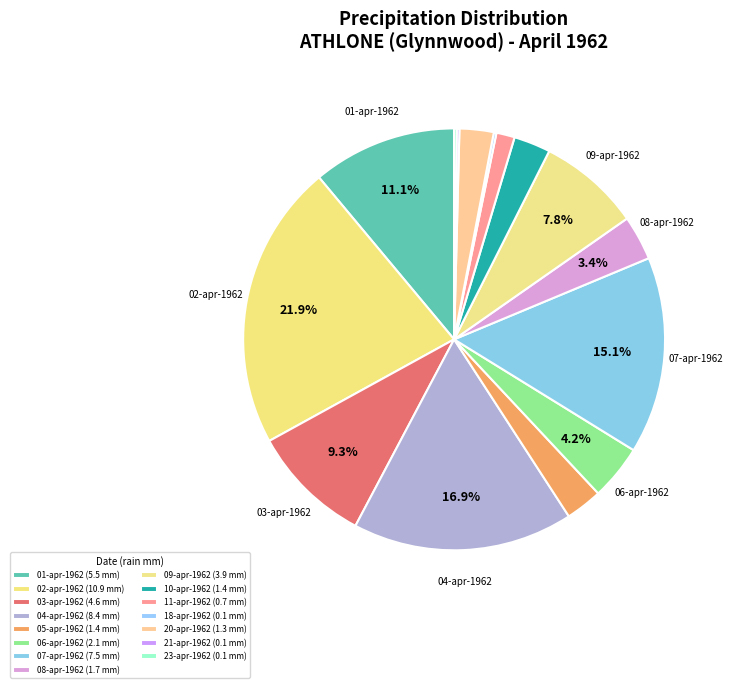

Approximately how many times larger is the value at 10-apr-1962 compared to 09-apr-1962?

0.4